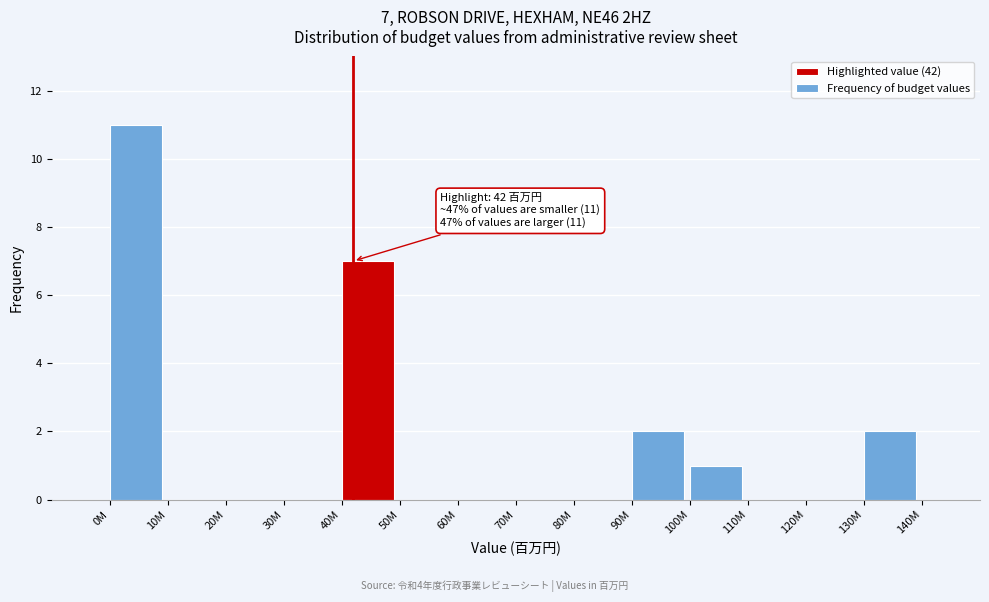

Reading right to left, transcribe all the data shown in this chart.

130M=2	120M=0	110M=0	100M=1	90M=2	80M=0	70M=0	60M=0	50M=0	40M=7	30M=0	20M=0	10M=0	0M=11